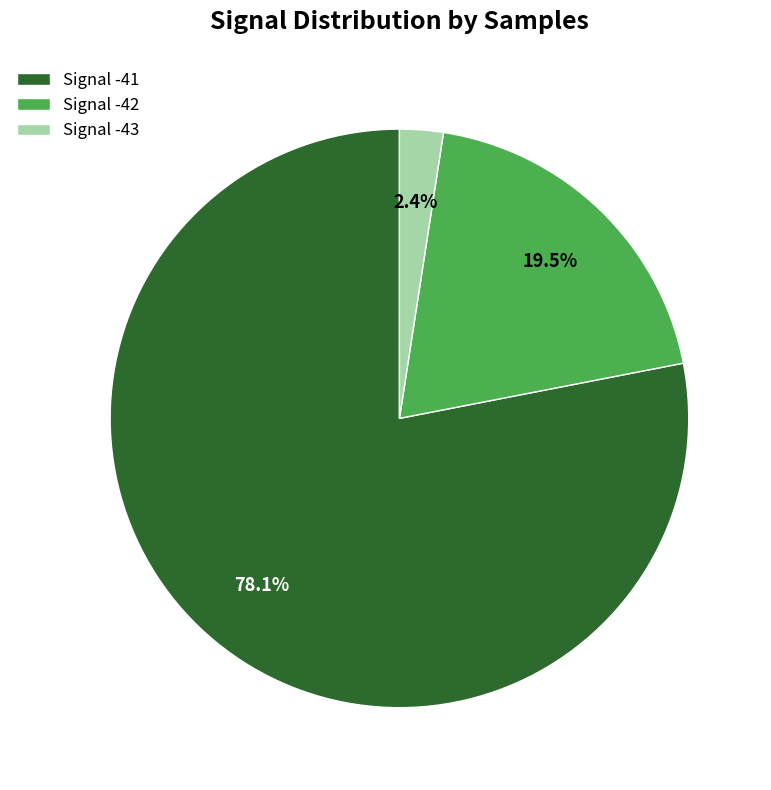

What is the smallest slice in the pie chart?

Signal -43